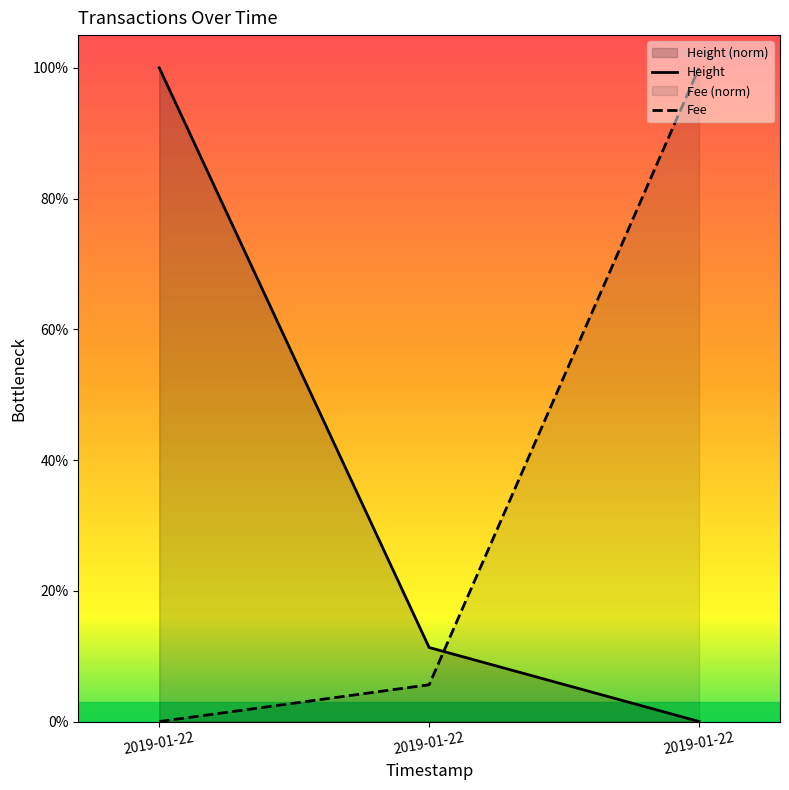

Rank the series by their average value, from lowest to highest.

Fee, Height